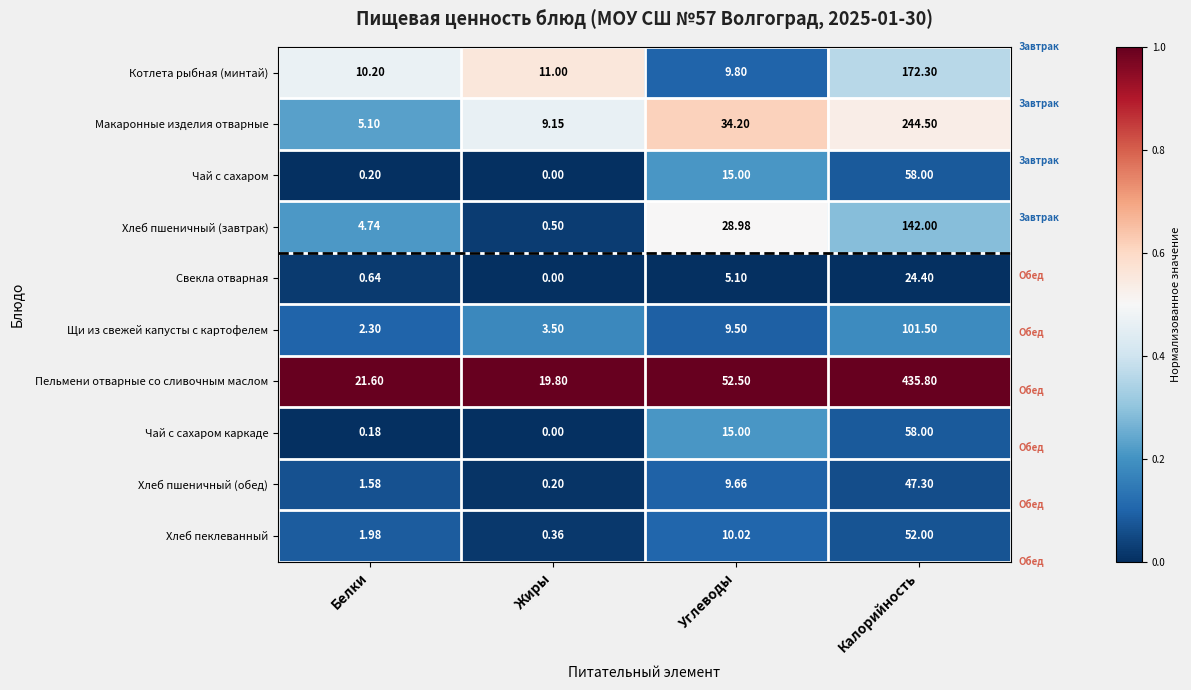

Which series has the widest spread of values?

Пельмени отварные со сливочным маслом